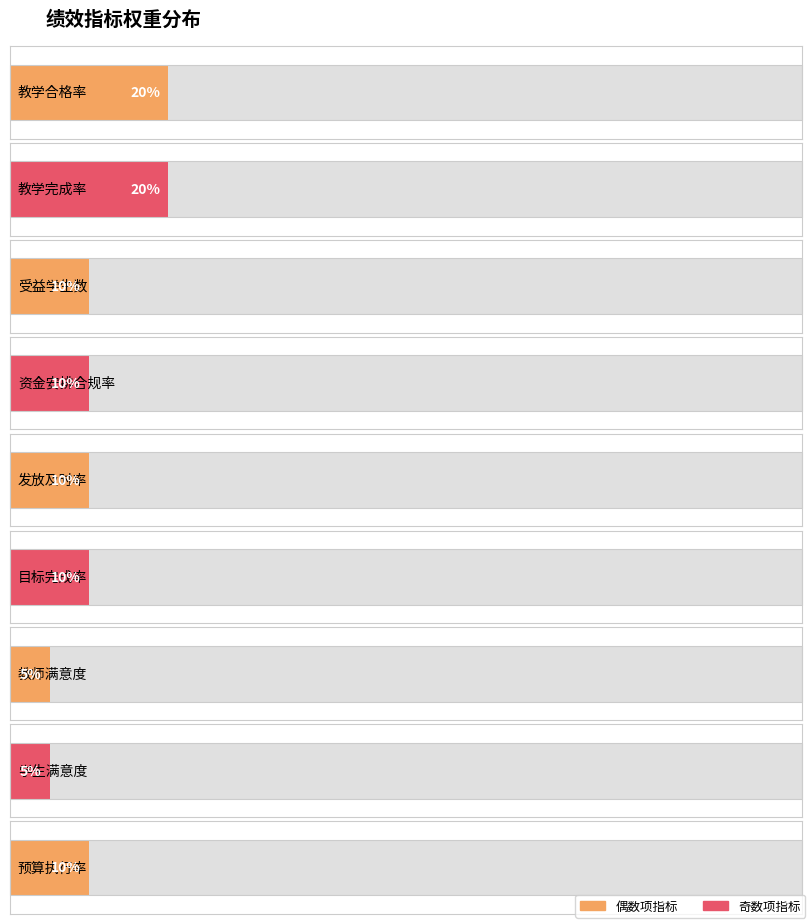

Which category has the lowest value across all series?

教师满意度